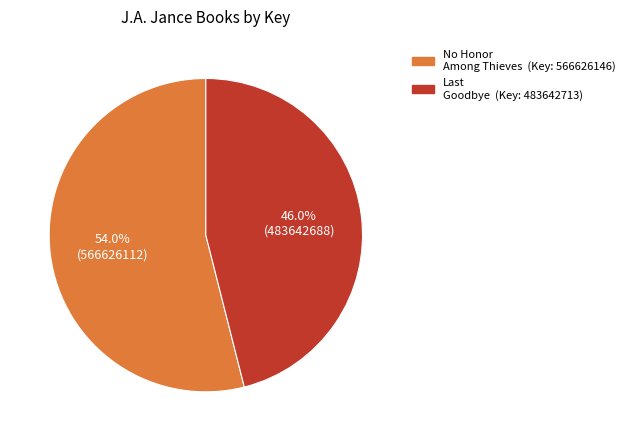

Which category has the smallest portion of the pie?

9781501103698 / 9781442382053 / 9781442382060
(Last Goodbye)